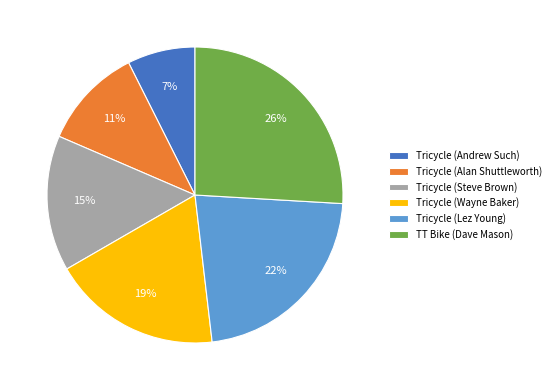

Is there a majority slice in this chart?

No